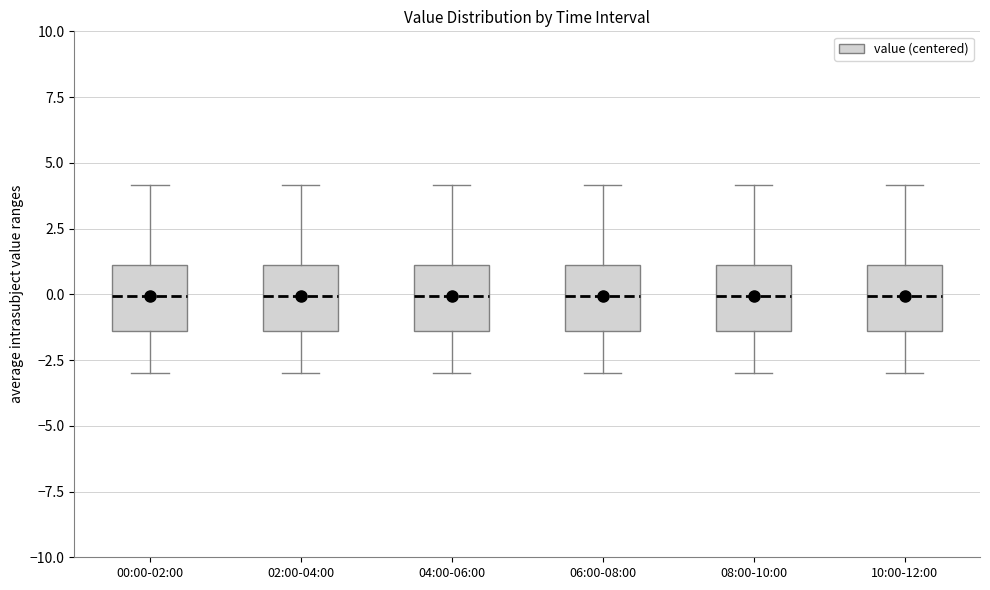

Reading left to right, transcribe this box plot: for each box, give where its median line is, the range the box spans, and where its two whiskers end, as read against the y-axis. The values are not printed on the chart, so give them approximately, as read against the axis.

00:00-02:00: median 0.0, box -1.5 to 1.0, whiskers -3.0 to 4.0
02:00-04:00: median 0.0, box -1.5 to 1.0, whiskers -3.0 to 4.0
04:00-06:00: median 0.0, box -1.5 to 1.0, whiskers -3.0 to 4.0
06:00-08:00: median 0.0, box -1.5 to 1.0, whiskers -3.0 to 4.0
08:00-10:00: median 0.0, box -1.5 to 1.0, whiskers -3.0 to 4.0
10:00-12:00: median 0.0, box -1.5 to 1.0, whiskers -3.0 to 4.0